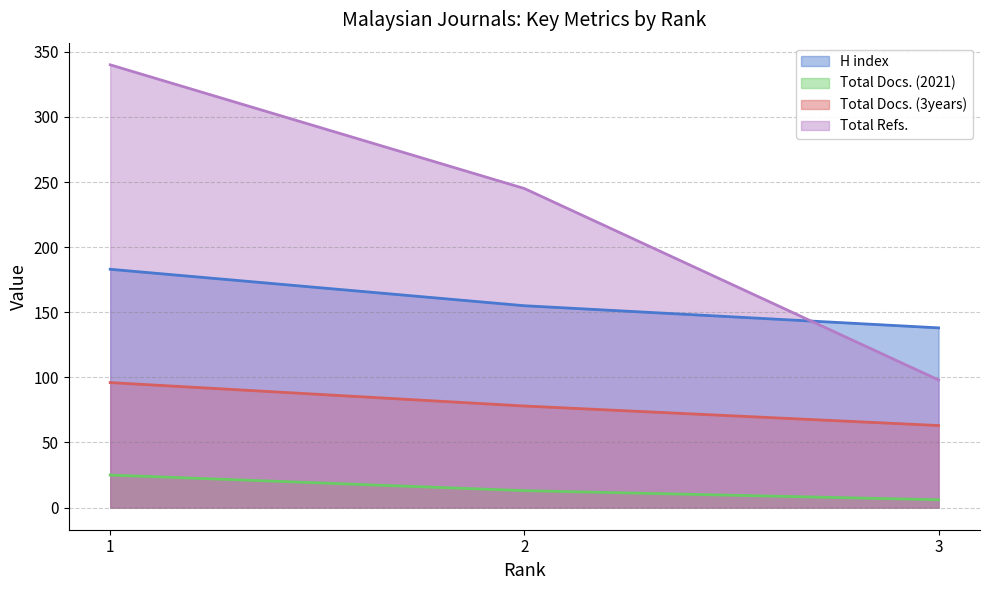

What is the difference between the maximum and second lowest values in the Total Refs. series?

95